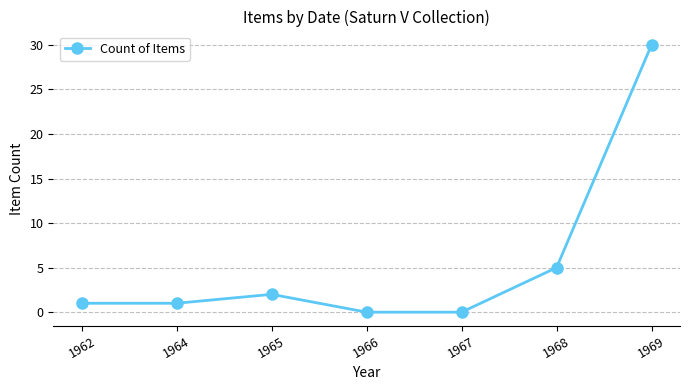

At which label is the value closest to 15?

1968